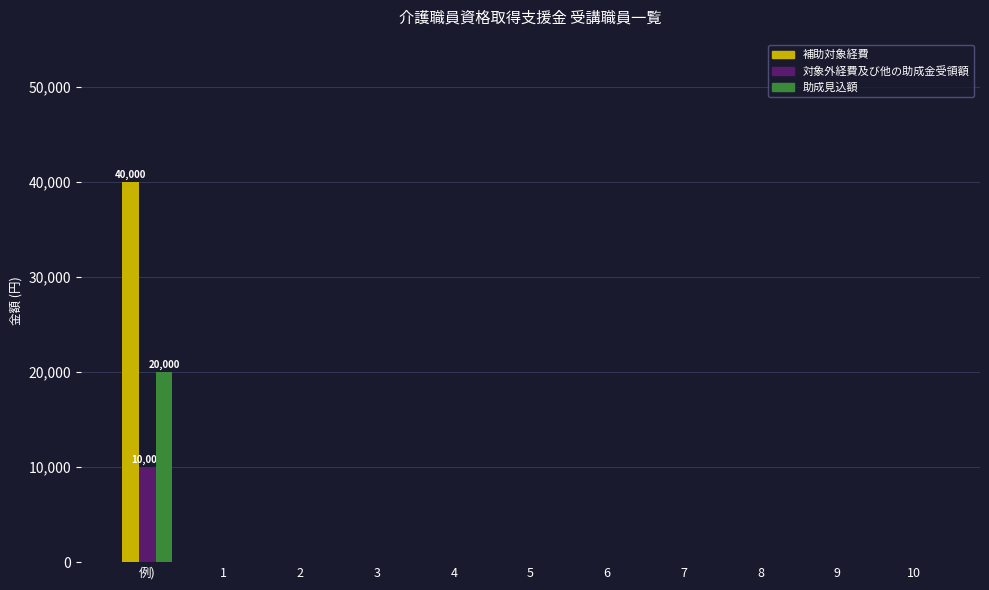

At which category is the sum across all series the highest?

例)